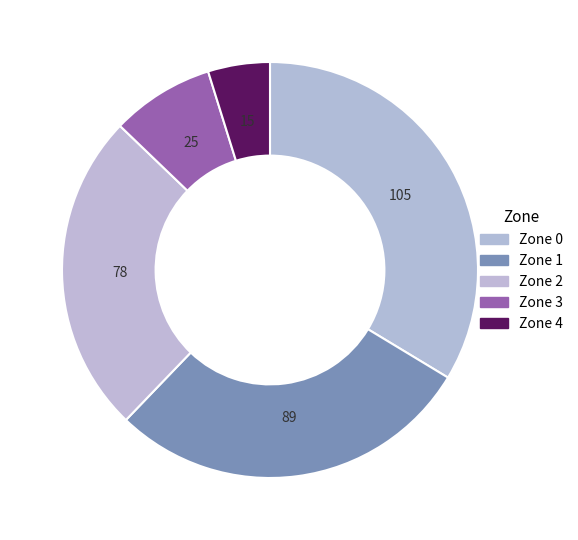

Rank the categories by value from lowest to highest.

Zone 4, Zone 3, Zone 2, Zone 1, Zone 0